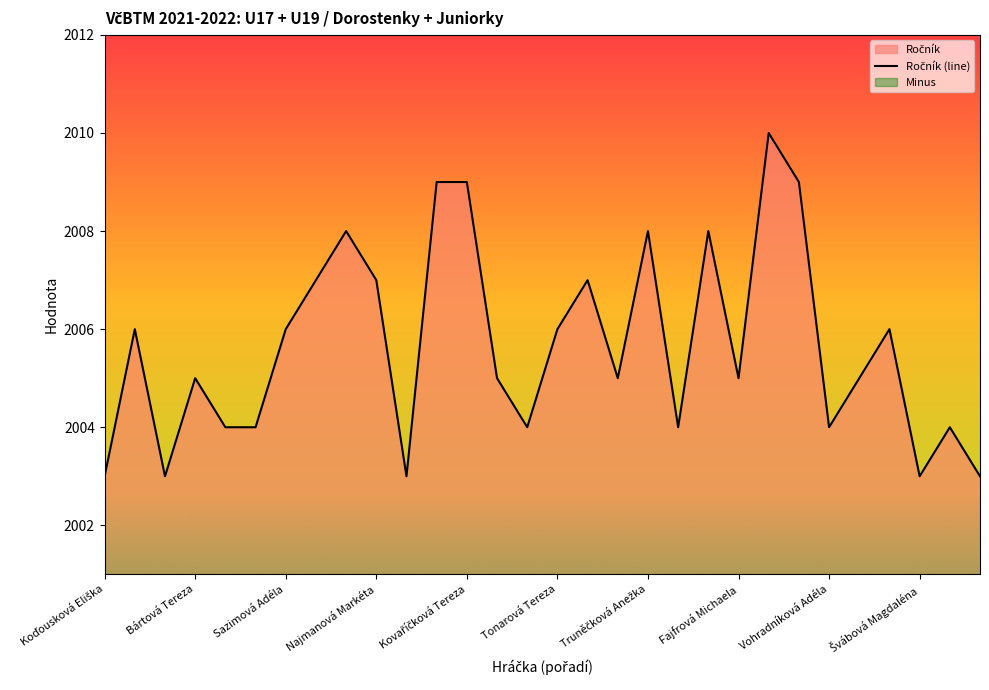

Reading right to left, list all the values displayed in this chart.

Jarkovská Petra=2003	Petružálková Anna=2004	Švábová Magdaléna=2003	Steinová Klára=2006	Šilarová Lucie=2005	Vohradníková Adéla=2004	Ciborová Natálie=2009	Ferbasová Dorothea=2010	Fajfrová Michaela=2005	Tomášková Jana=2008	Kuhajdíková Pavlína=2004	Truněčková Anežka=2008	Kylarová Lucie=2005	Antošová Bára=2007	Tonarová Tereza=2006	Bačinová Lucie=2004	Krupová Soňa=2005	Kovaříčková Tereza=2009	Kuchařová Elena=2009	Macurová Denisa=2003	Najmanová Markéta=2007	Čermáková Eliška=2008	Šichanová Vendula=2007	Sazimová Adéla=2006	Ducháčová Kateřina=2004	Doležalová Markéta=2004	Bártová Tereza=2005	Bayerová Anežka=2003	Zoubková Adéla=2006	Koďousková Eliška=2003